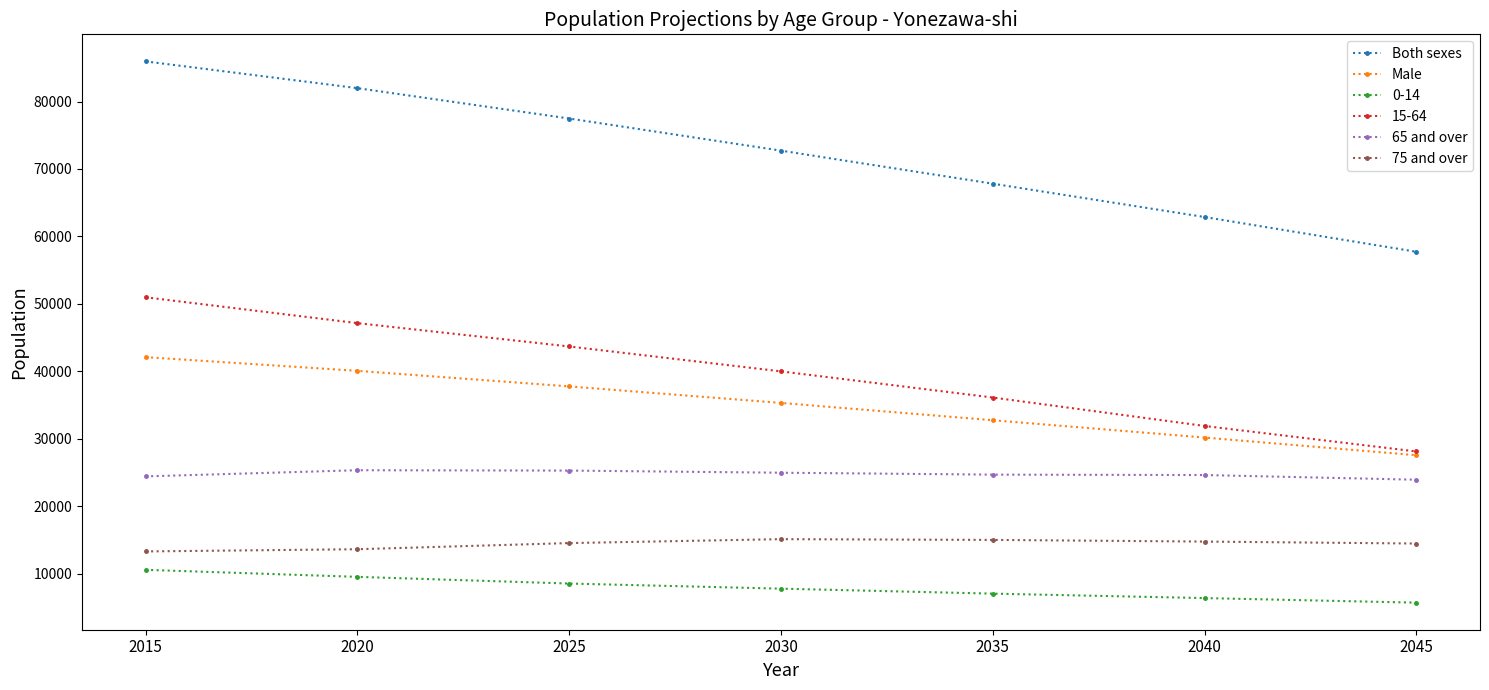

What is the total value across all series at 2045?

157453